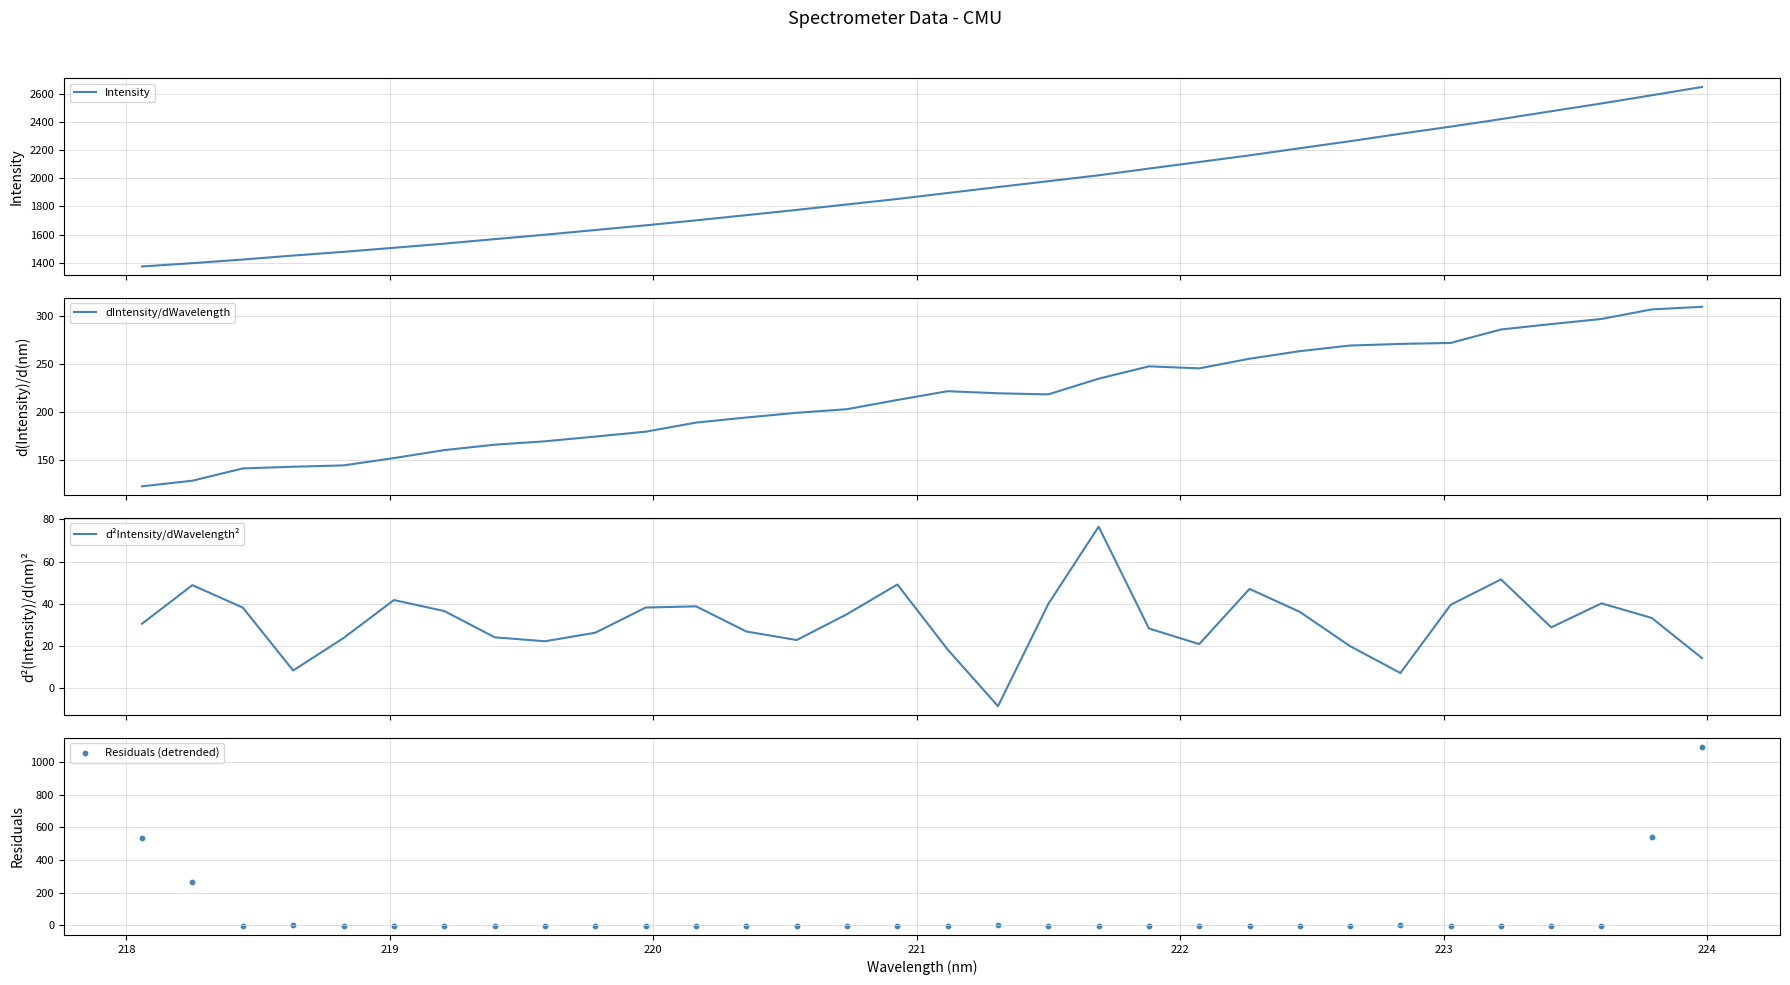

At how many categories does at least one series exceed 631?

32